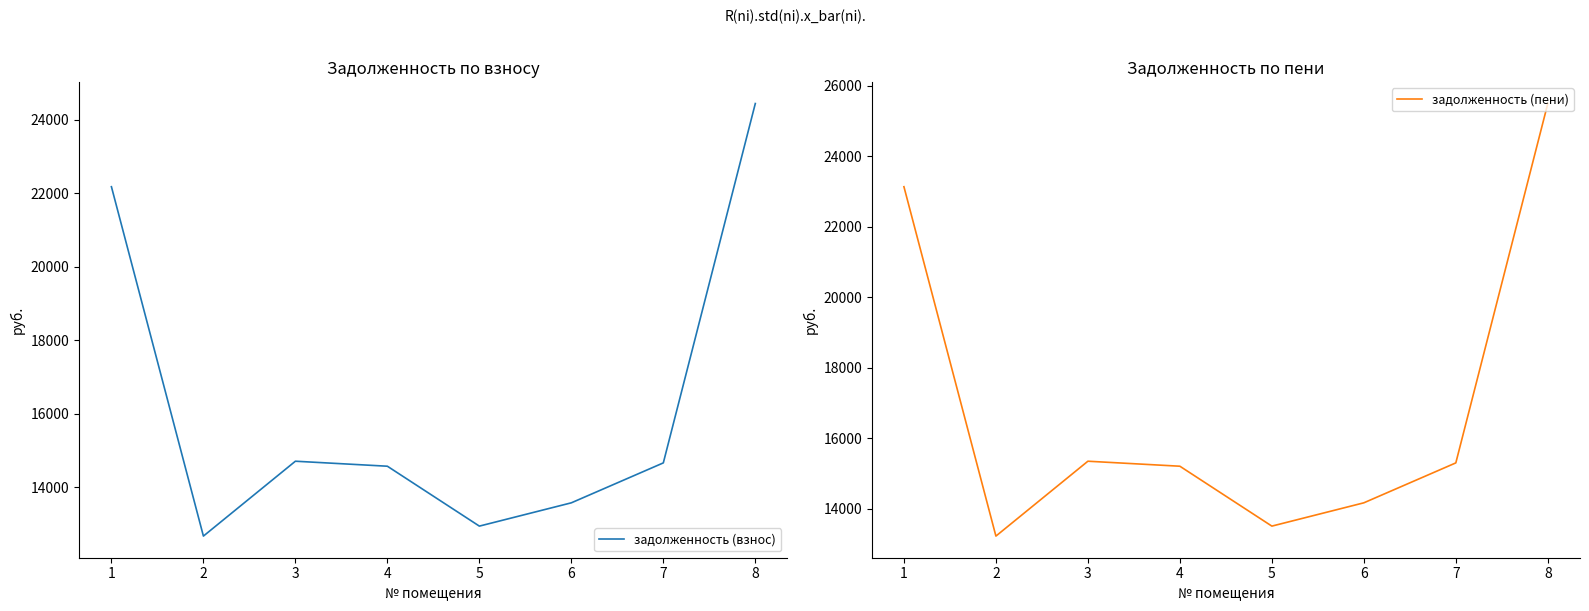

Is it true that задолженность (взнос) equals 6418.7 at 7?

False